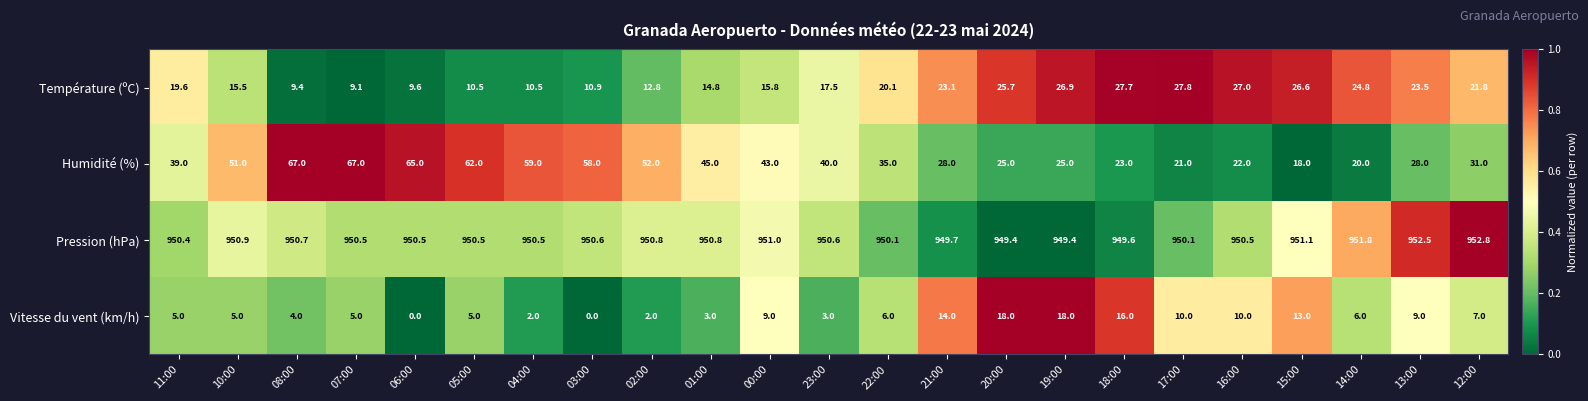

At which label is Température (ºC) closest to 18?

23:00